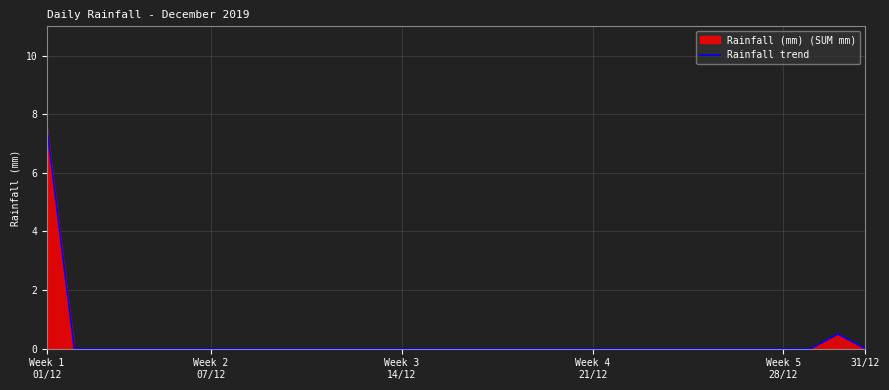

Which label corresponds to the largest value in the chart?

Week 1
01/12